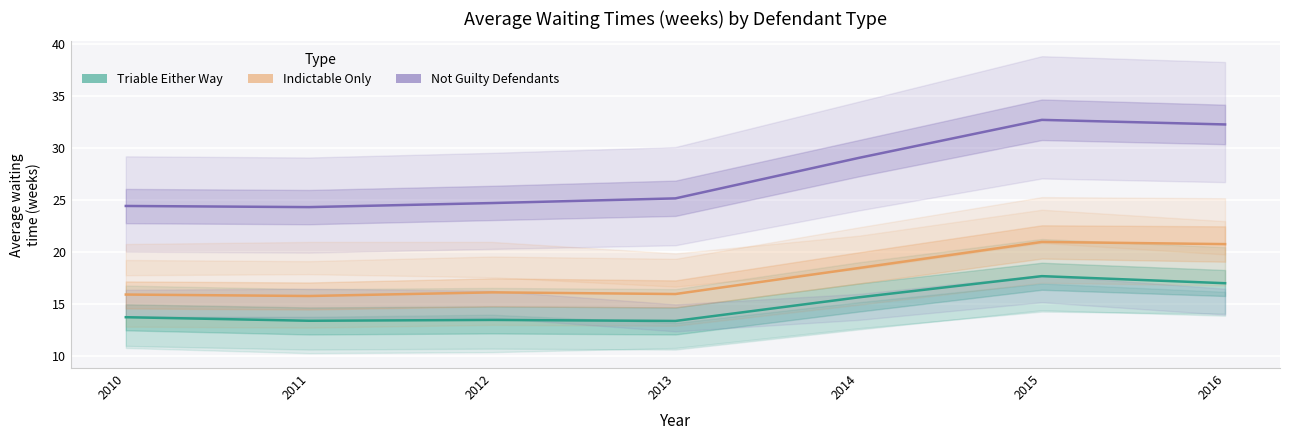

What is the greatest value displayed?

32.7